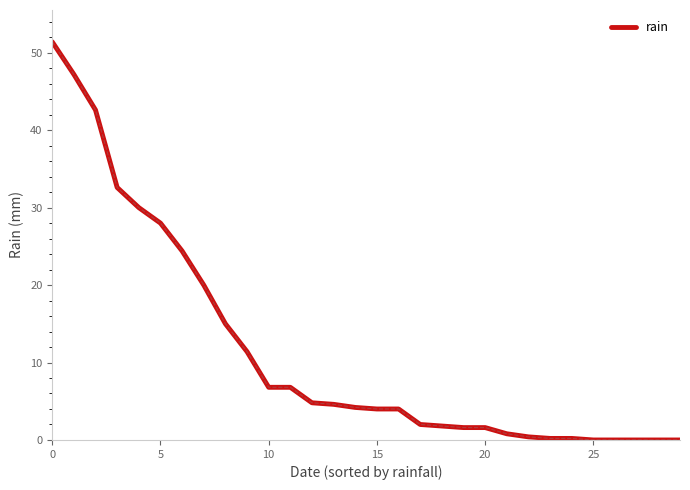

What is the maximum value shown in the chart?

51.4